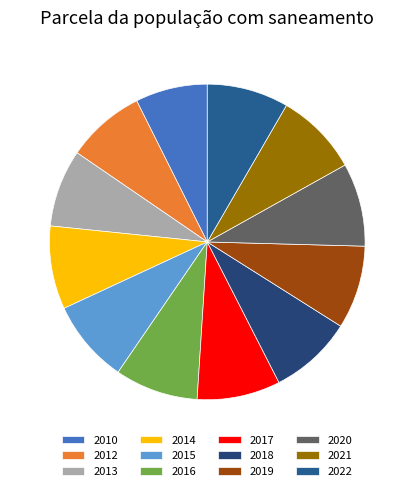

Do 2020 and 2022 together represent more than half of the pie?

No